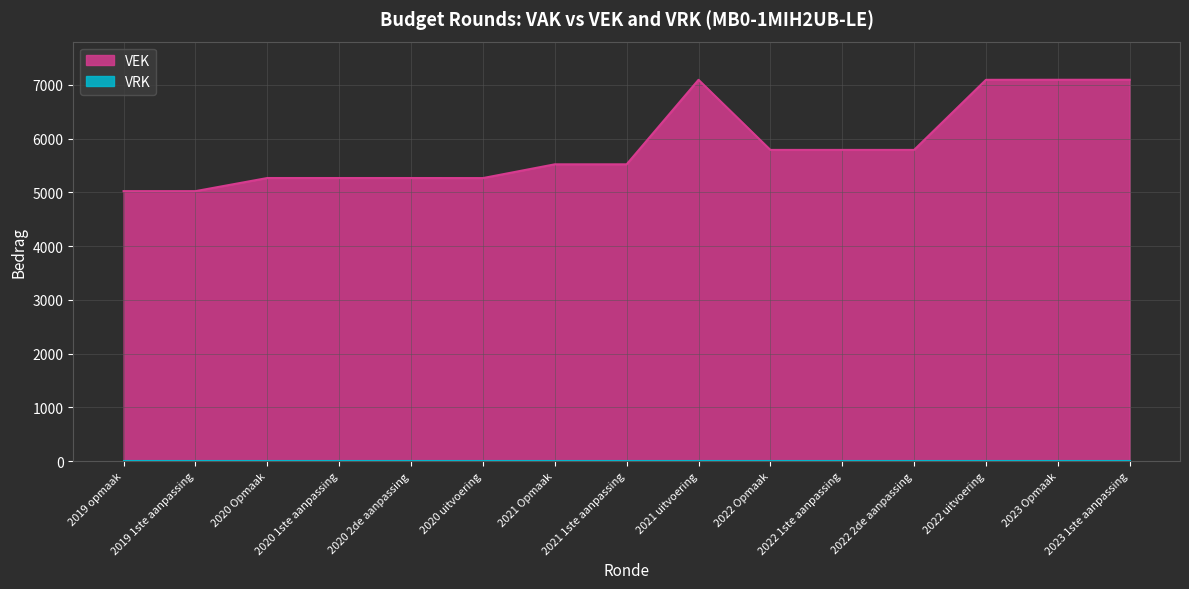

What is the label of the 11th point from the left?

2022 1ste aanpassing